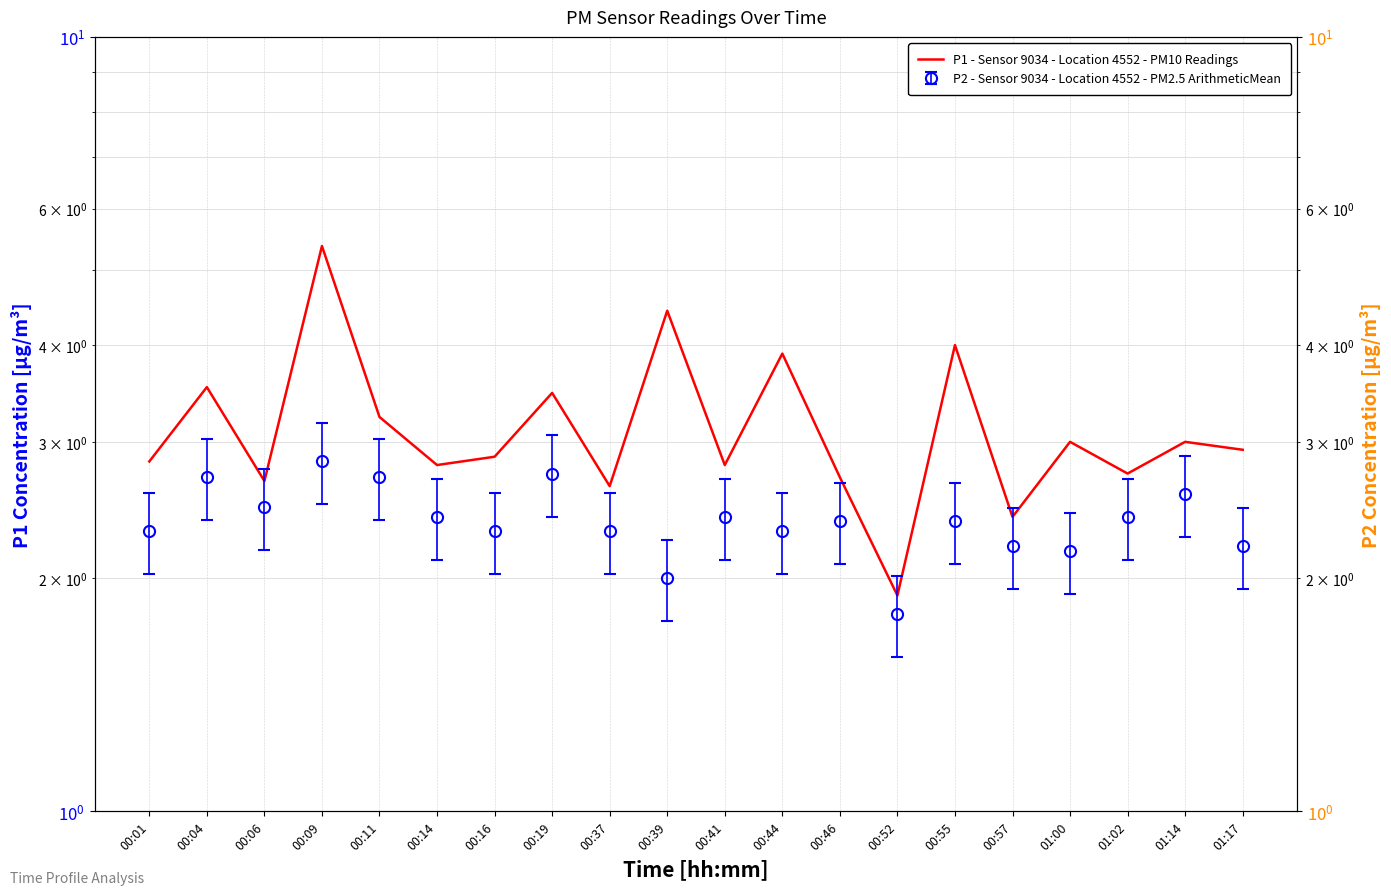

What is the difference between the values at 00:55 and 00:57?

1.6